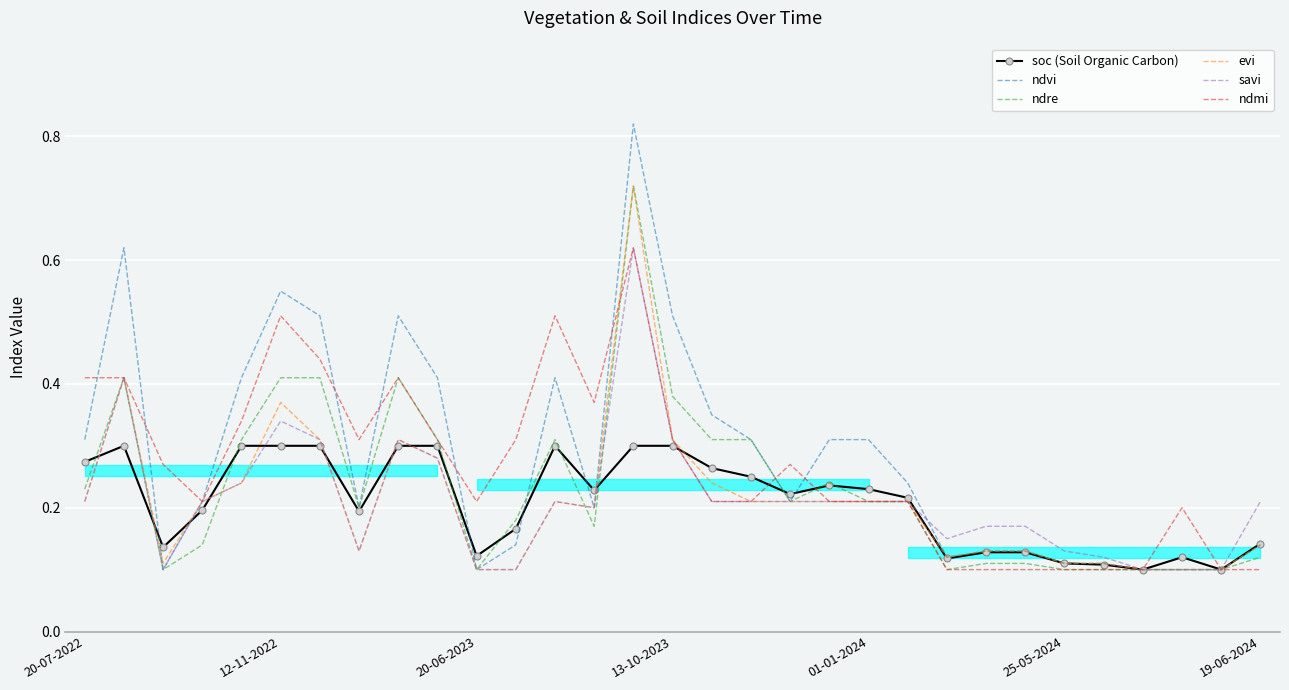

Count the ndmi values in the range 0 to 1.

31